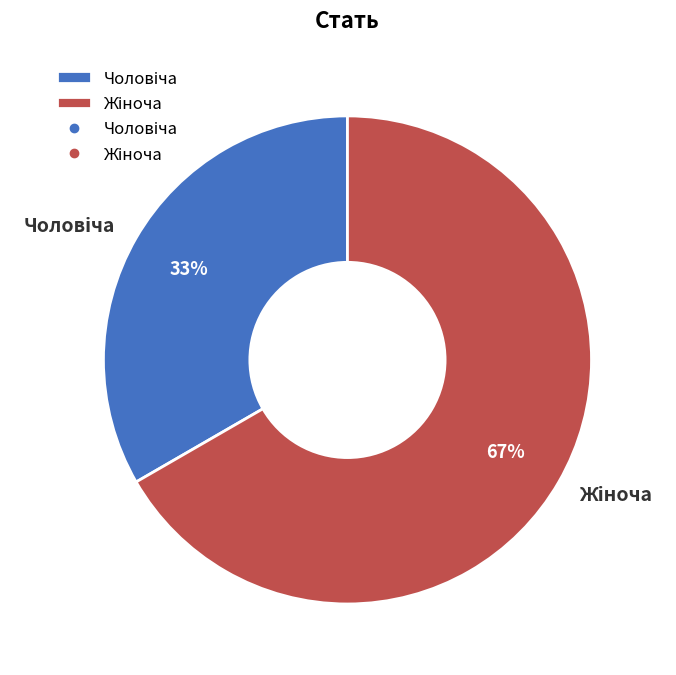

To the nearest percent, what is the average slice percentage?

50%